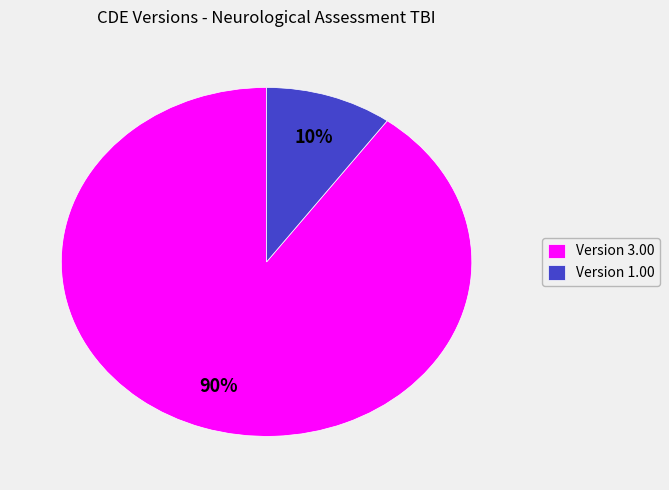

How many slices are in this pie chart?

2